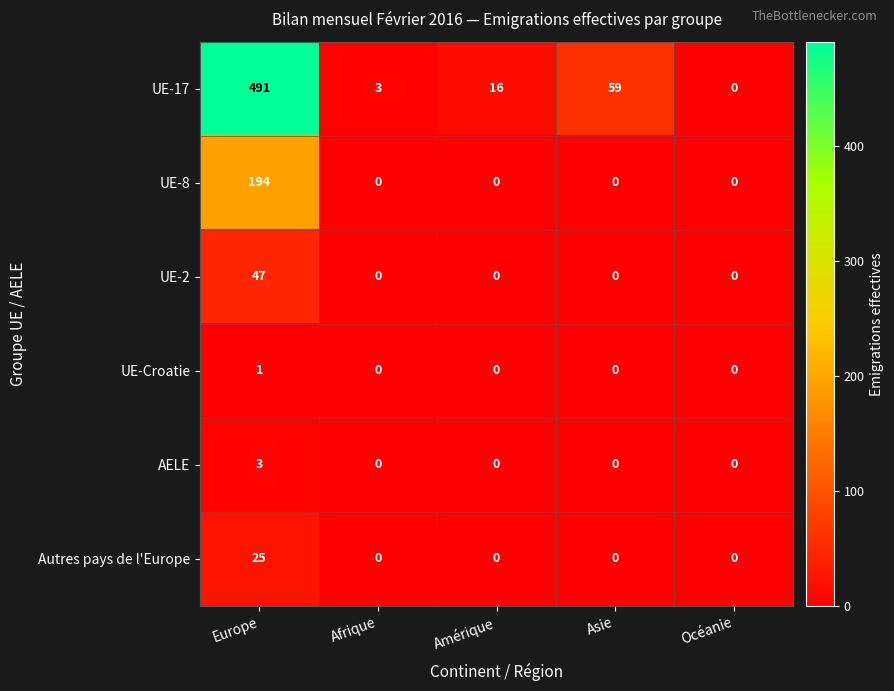

At which label is UE-17 closest to 245?

Asie